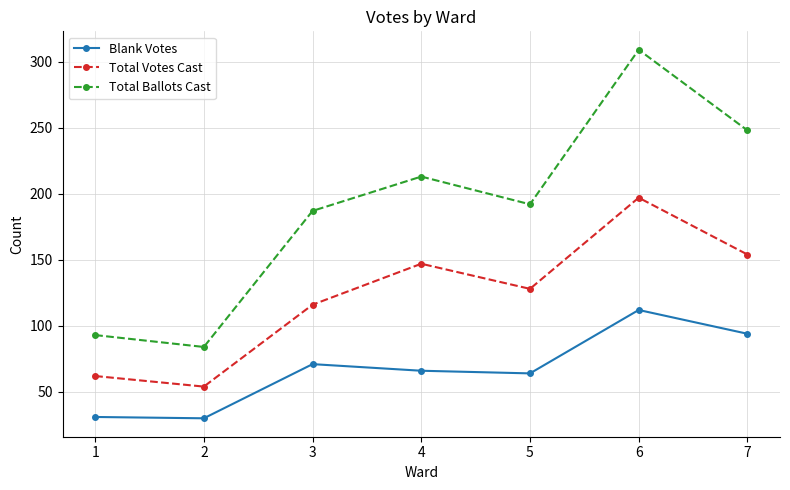

The value of Total Ballots Cast at 1 is 93. True or false?

True